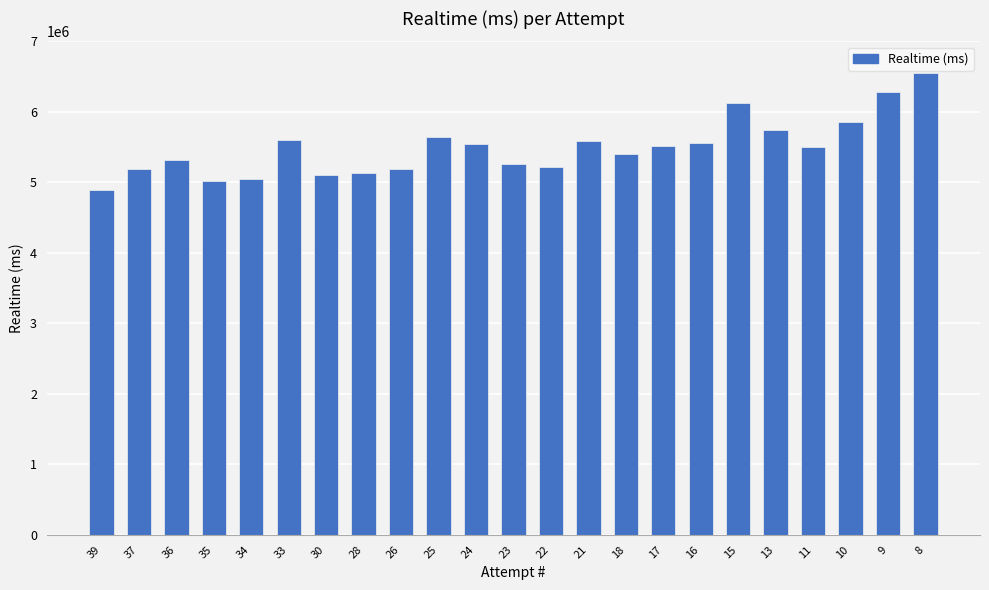

How many data points are less than 5501441?

11